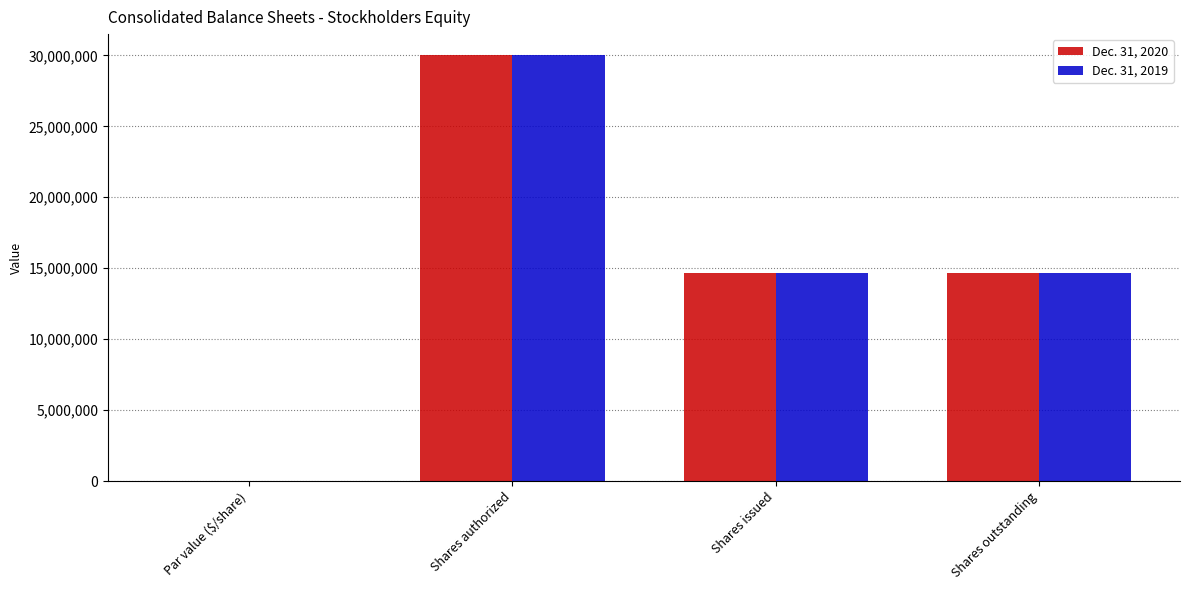

At which category is the sum across all series the highest?

Shares authorized